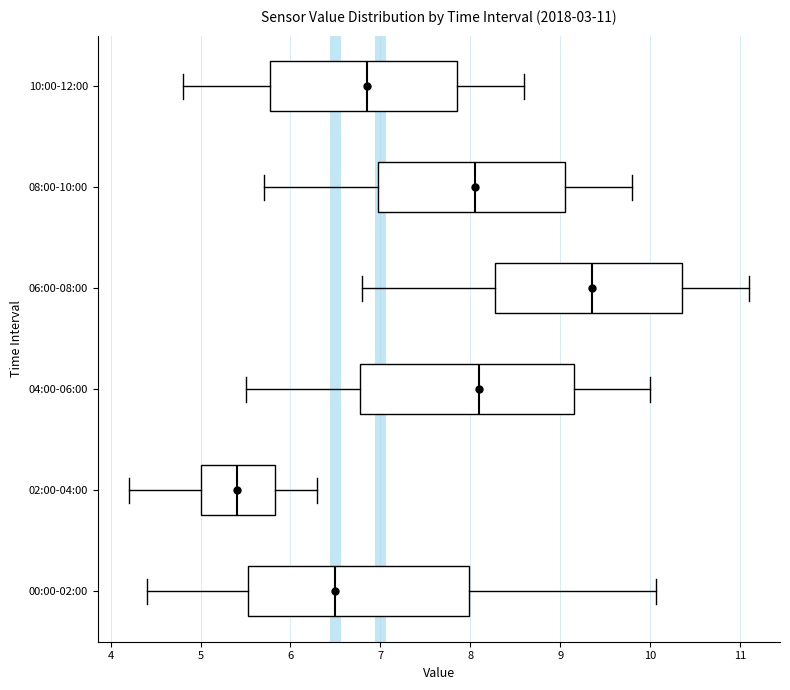

Which box has the furthest to the right median line?

06:00-08:00